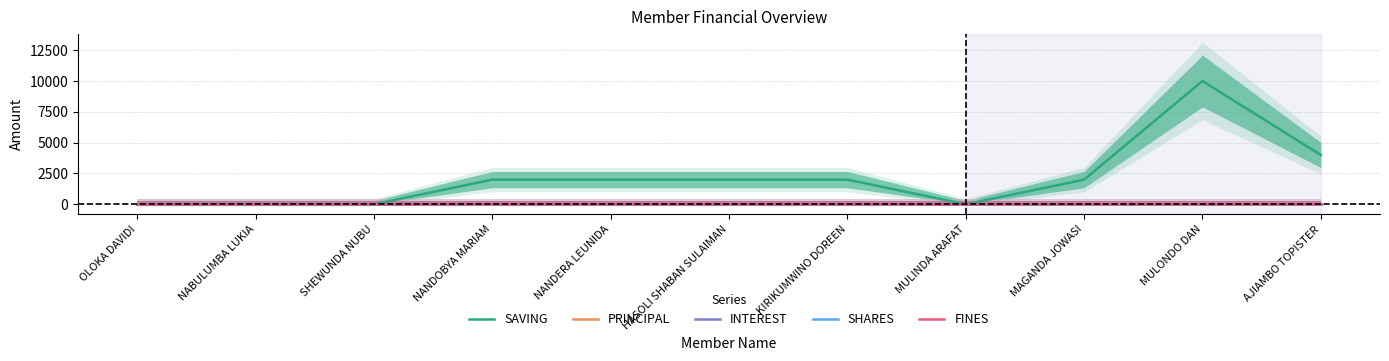

What position from the left is KIRIKUMWINO DOREEN?

7